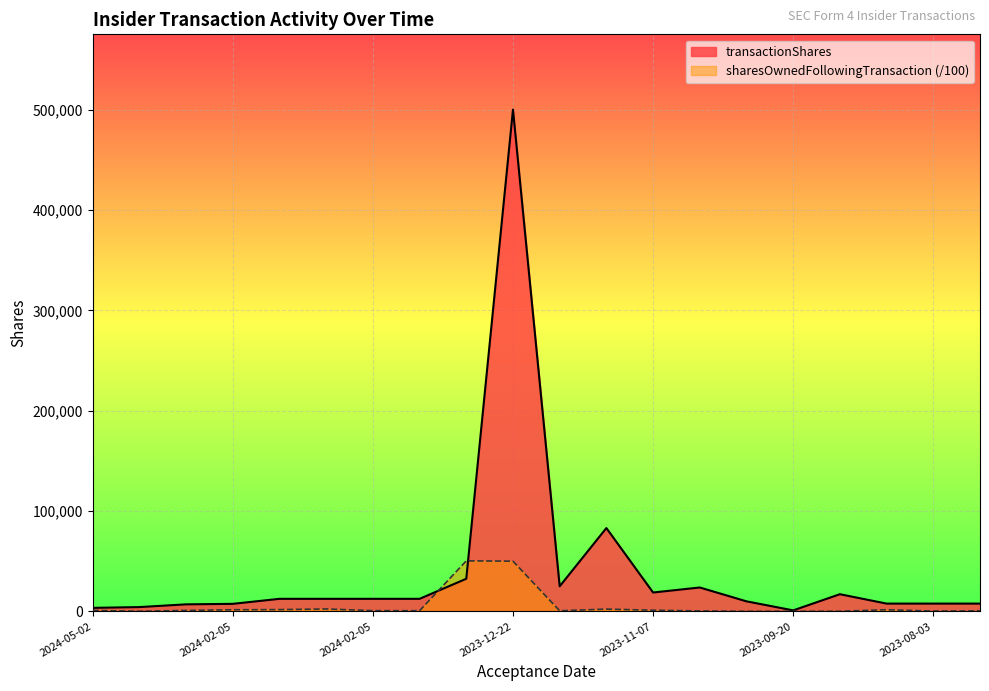

True or false: transactionShares and sharesOwnedFollowingTransaction cross at least once.

True